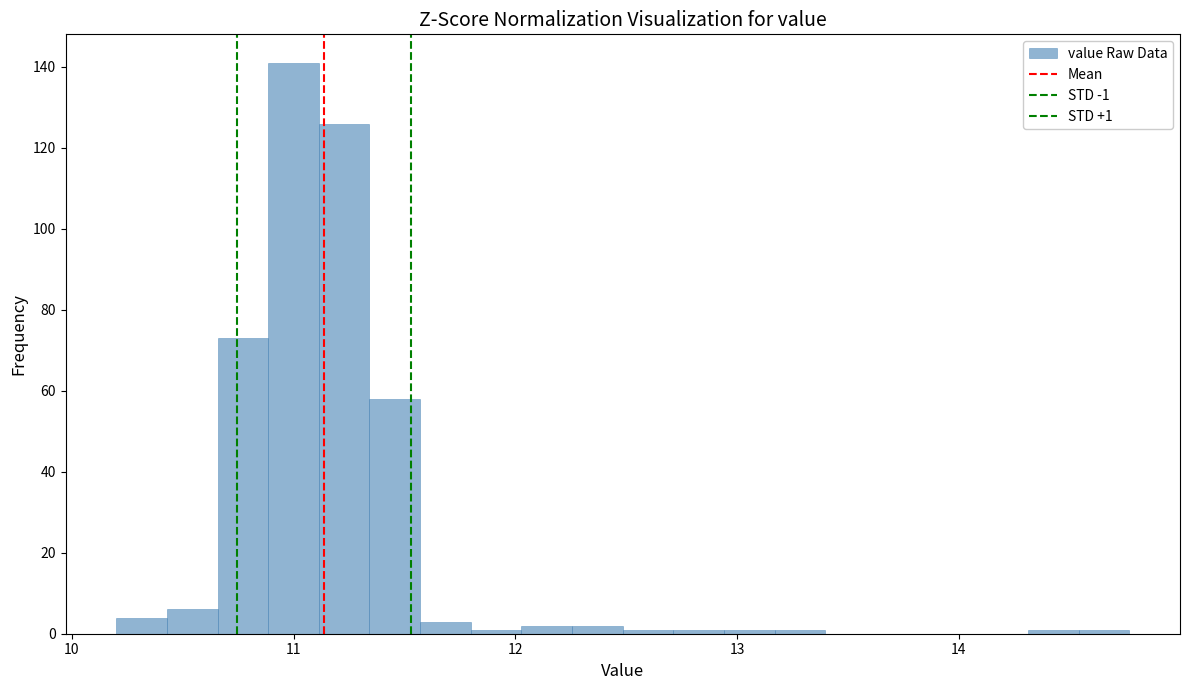

Around what value on the x-axis is the tallest bar? Give the approximate position of its centre, as read against the axis.

11.0